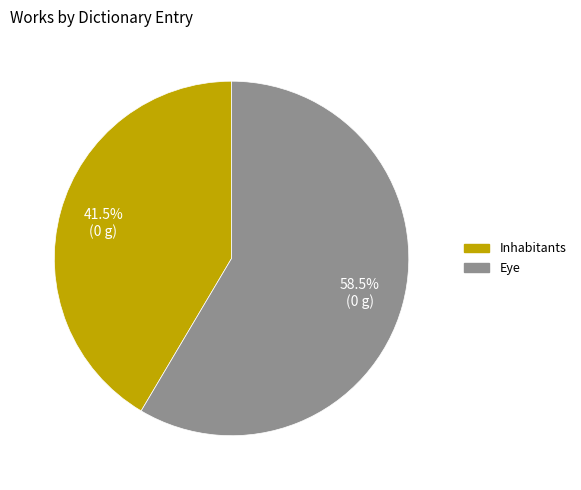

What percentage do Inhabitants and Eye together represent?

100.0%